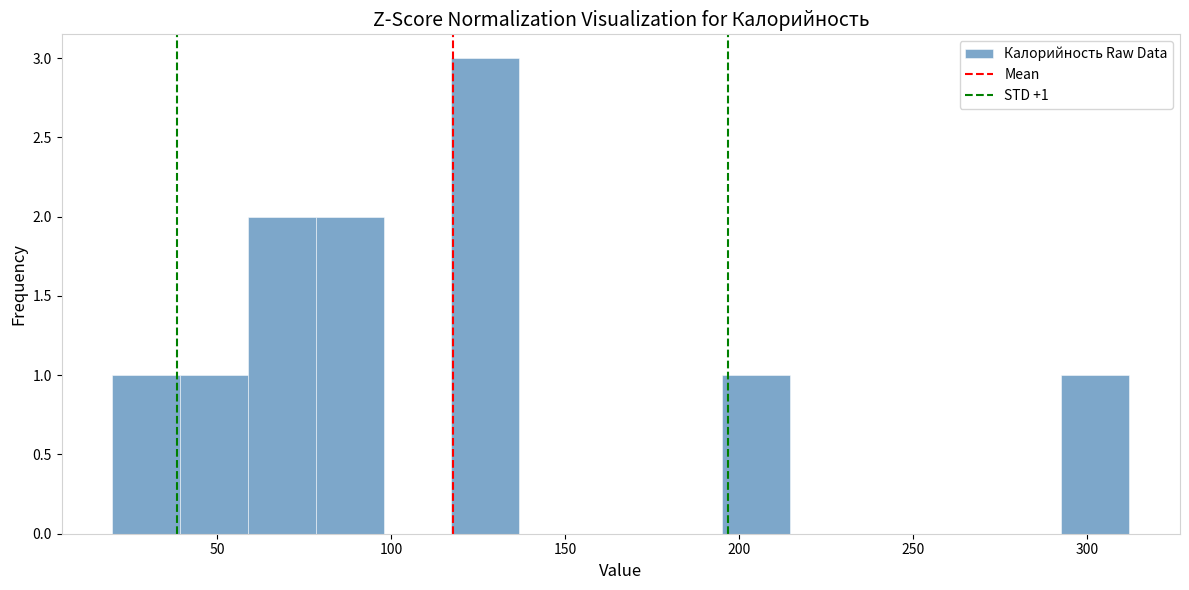

Read against the x-axis, roughly where is the centre of the tallest bar?

125